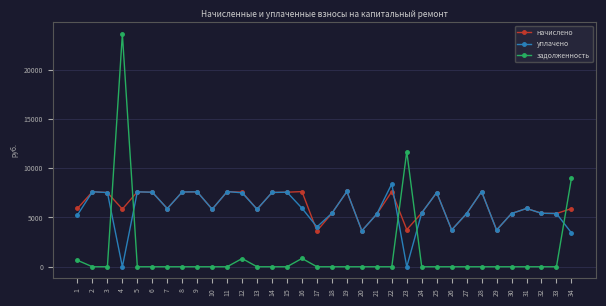

What is the value of the задолженность point at the 34th from the left?

8958.5